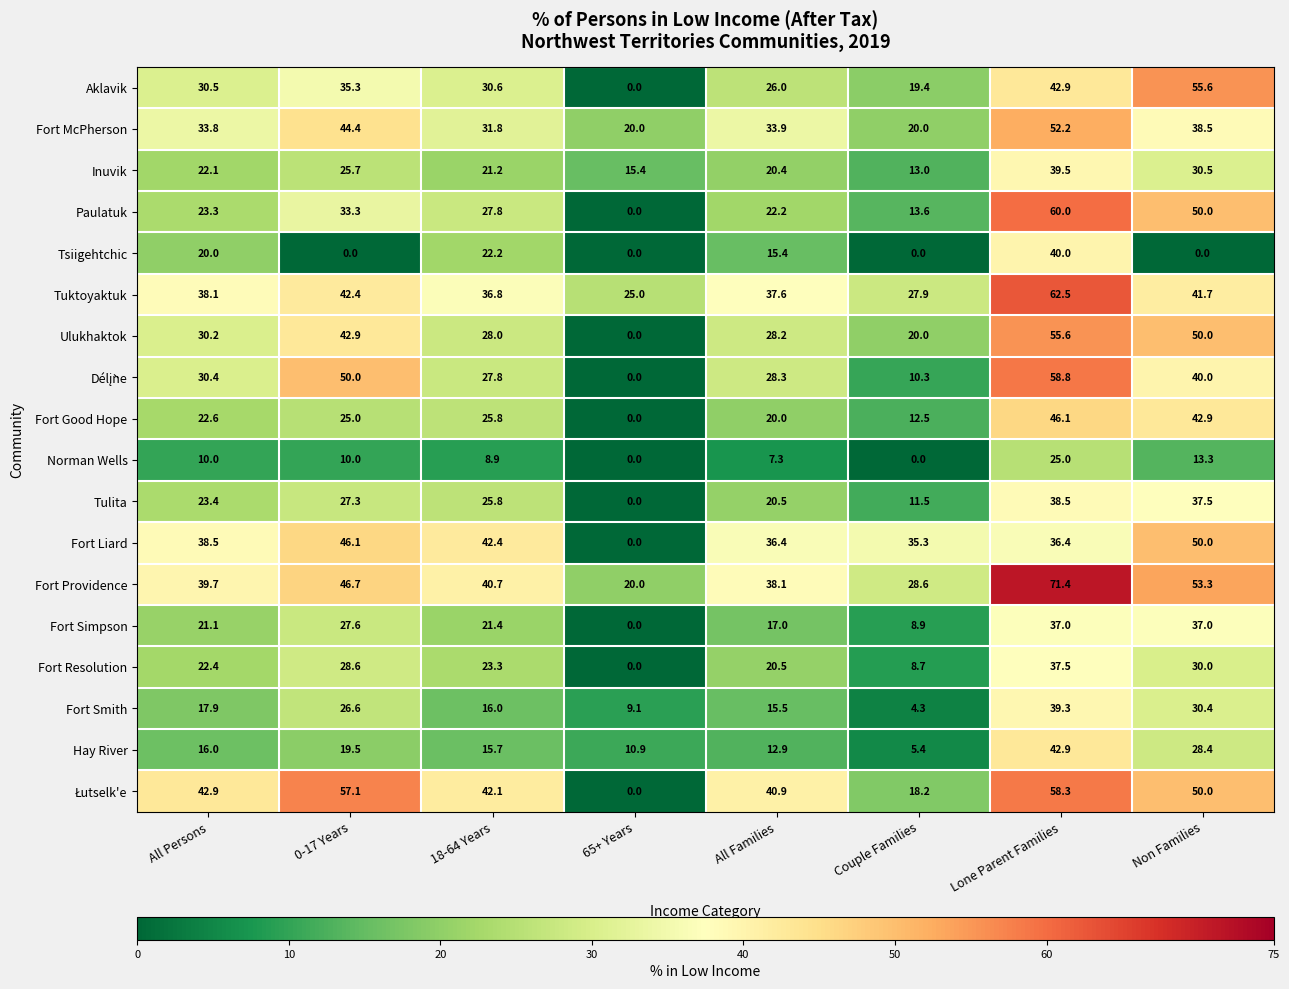

What is the total value across all series at Non Families?

679.1